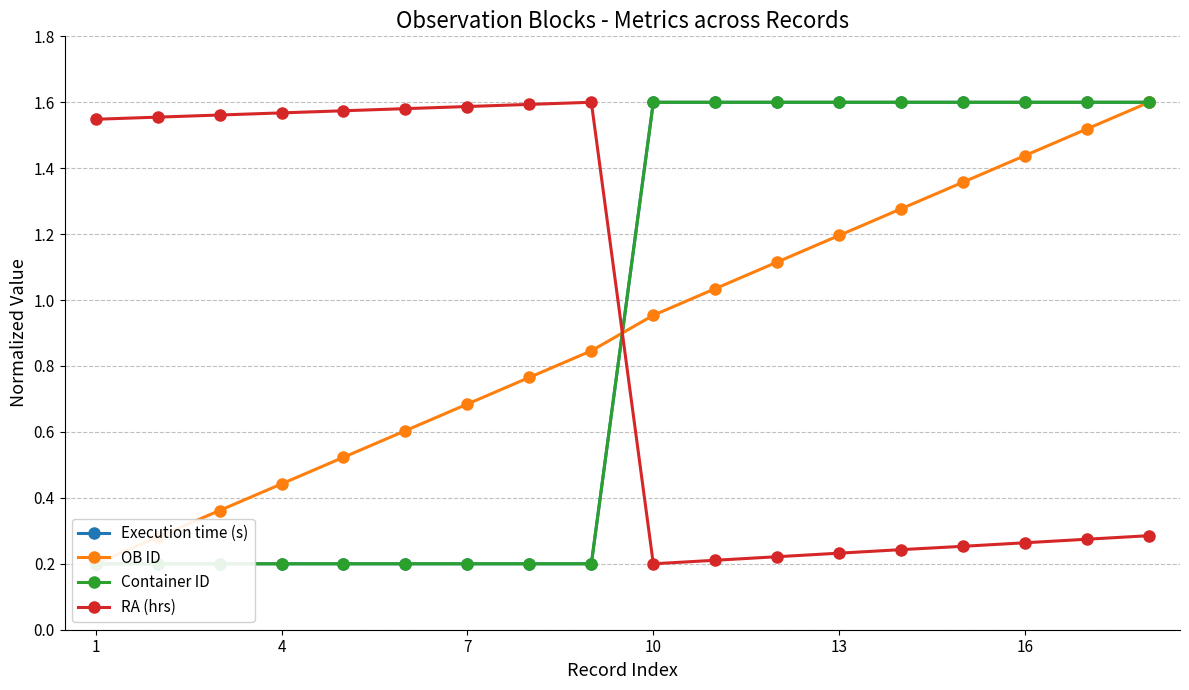

Is it true that RA (hrs) equals 1.0 at 4?

False